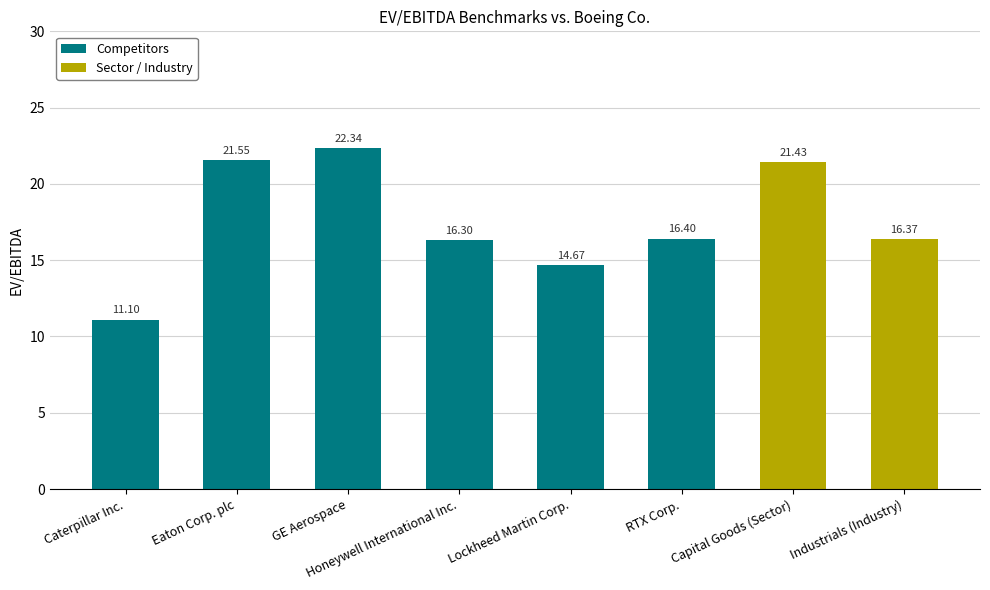

List the labels in order of value, largest first.

GE Aerospace, Eaton Corp. plc, Capital Goods (Sector), RTX Corp., Industrials (Industry), Honeywell International Inc., Lockheed Martin Corp., Caterpillar Inc.